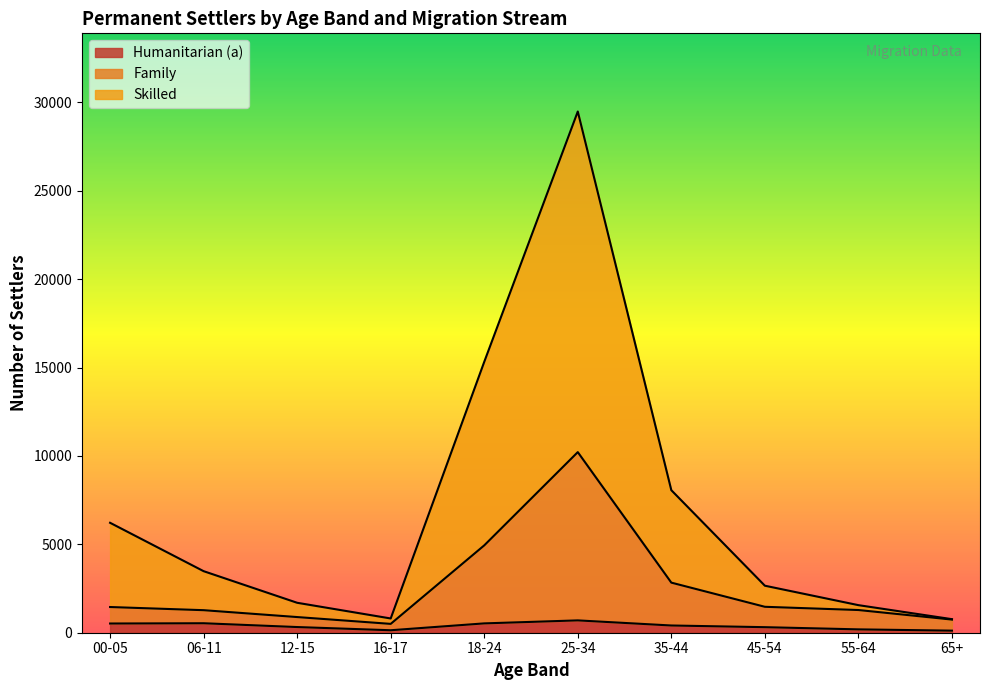

What is the minimum value for Skilled?

767